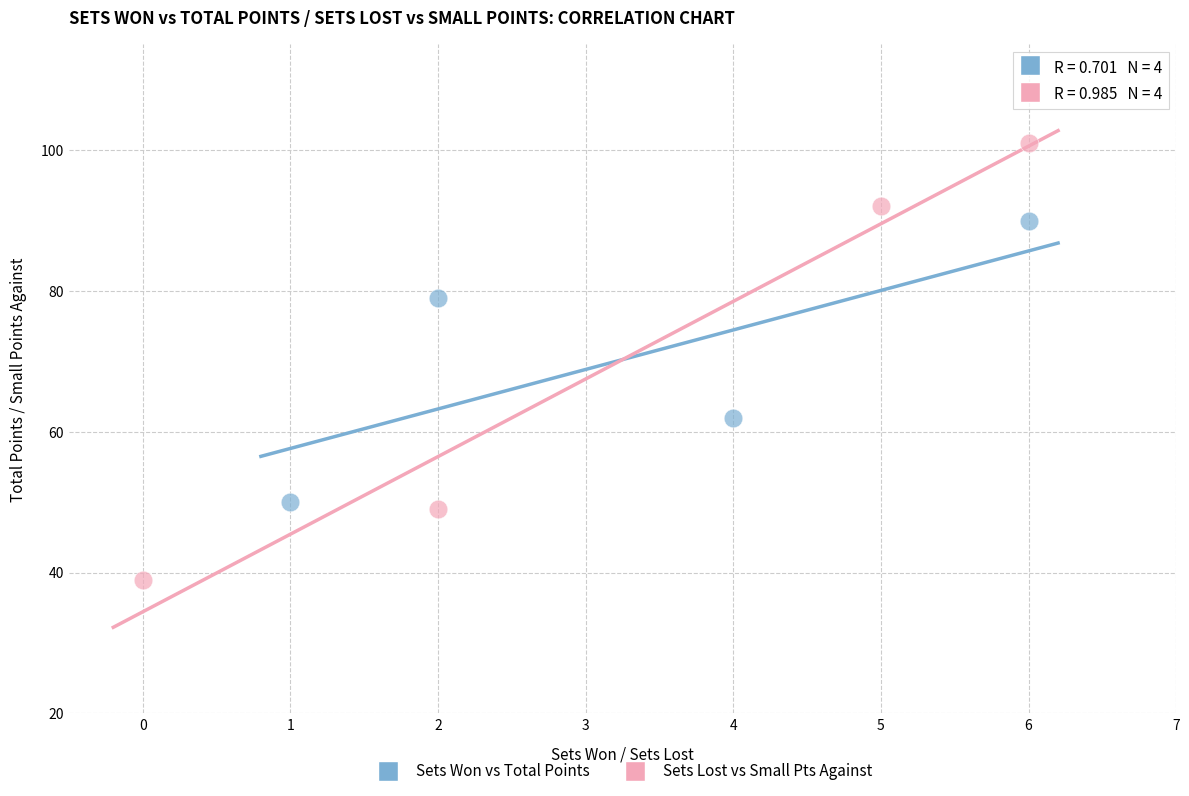

Which series has the largest Y range (max minus min)?

Sets Lost vs Small Pts Against